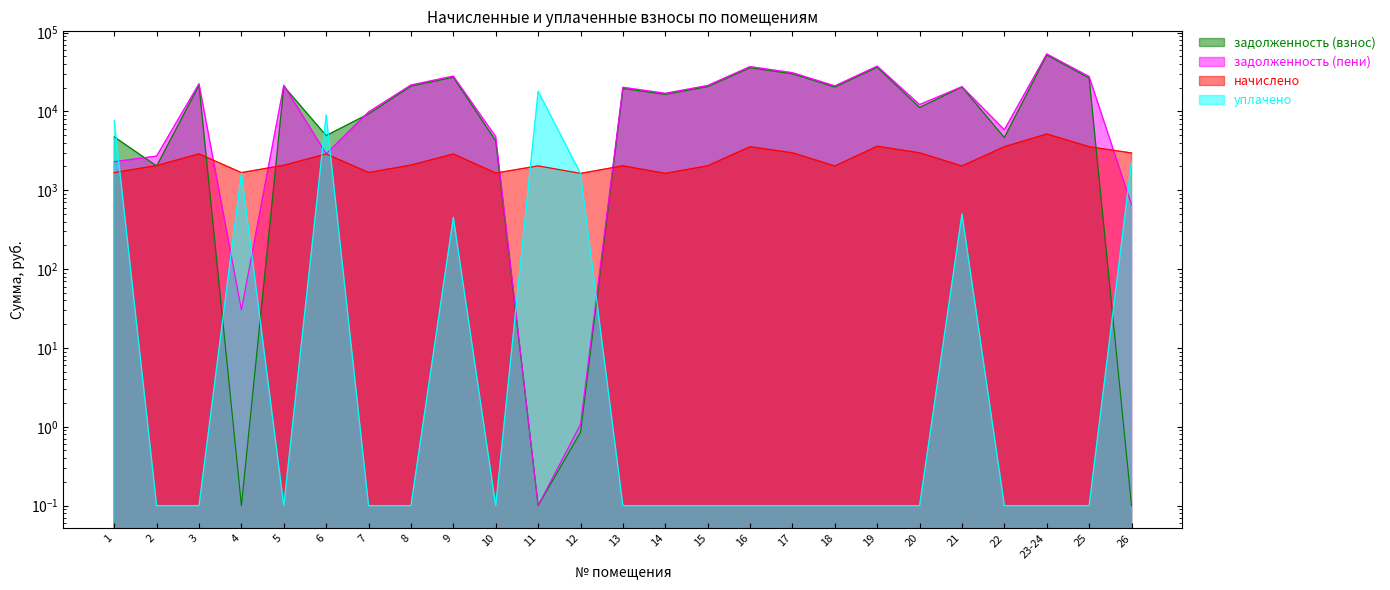

Reading left to right, transcribe all the data shown in this chart.

задолженность (взнос): 1=4743.6	2=2028.3	3=21488.4	4=0.1	5=20805.4	6=4934.8	7=9283.7	8=20912.2	9=27102.4	10=4227.5	11=0.1	12=0.8	13=19524.4	14=16419.7	15=20616.9	16=35780.9	17=29951.0	18=20377.4	19=36262.1	20=11213.0	21=20377.4	22=4656.1	23-24=51826.1	25=26465.9	26=0.1
задолженность (пени): 1=2301.2	2=2713.8	3=22451.0	4=30.4	5=21496.3	6=2895.6	7=9843.2	8=21606.6	9=28063.0	10=4778.0	11=0.1	12=1.1	13=20204.6	14=16964.9	15=21297.1	16=36969.1	17=30945.6	18=21054.0	19=37466.2	20=12207.6	21=20554.0	22=5844.3	23-24=53547.1	25=27654.1	26=658.3
начислено: 1=1673.0	2=2056.6	3=2887.7	4=1673.0	5=2072.6	6=2882.4	7=1678.3	8=2083.2	9=2881.9	10=1651.7	11=2035.3	12=1635.7	13=2040.7	14=1635.7	15=2040.7	16=3564.4	17=2983.7	18=2030.0	19=3612.4	20=2983.7	21=2030.0	22=3564.4	23-24=5162.9	25=3564.4	26=2967.7
уплачено: 1=7613.2	2=0.1	3=0.1	4=1657.1	5=0.1	6=9000.0	7=0.1	8=0.1	9=452.5	10=0.1	11=18029.2	12=1635.0	13=0.1	14=0.1	15=0.1	16=0.1	17=0.1	18=0.1	19=0.1	20=0.1	21=500.0	22=0.1	23-24=0.1	25=0.1	26=2309.0